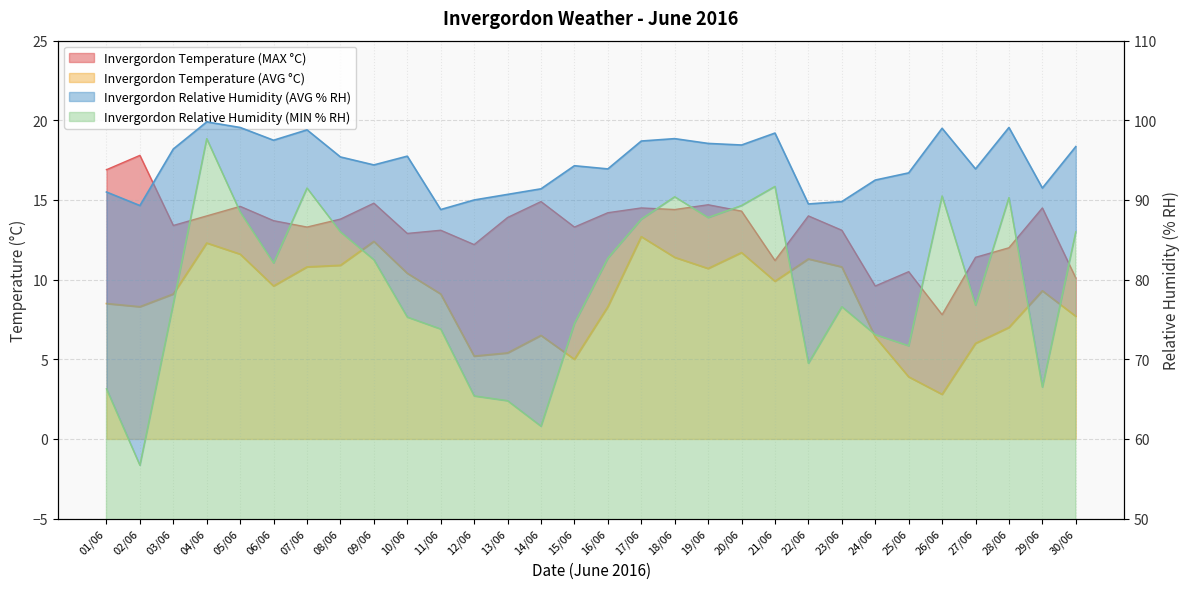

At how many categories does at least one series exceed 69?

30